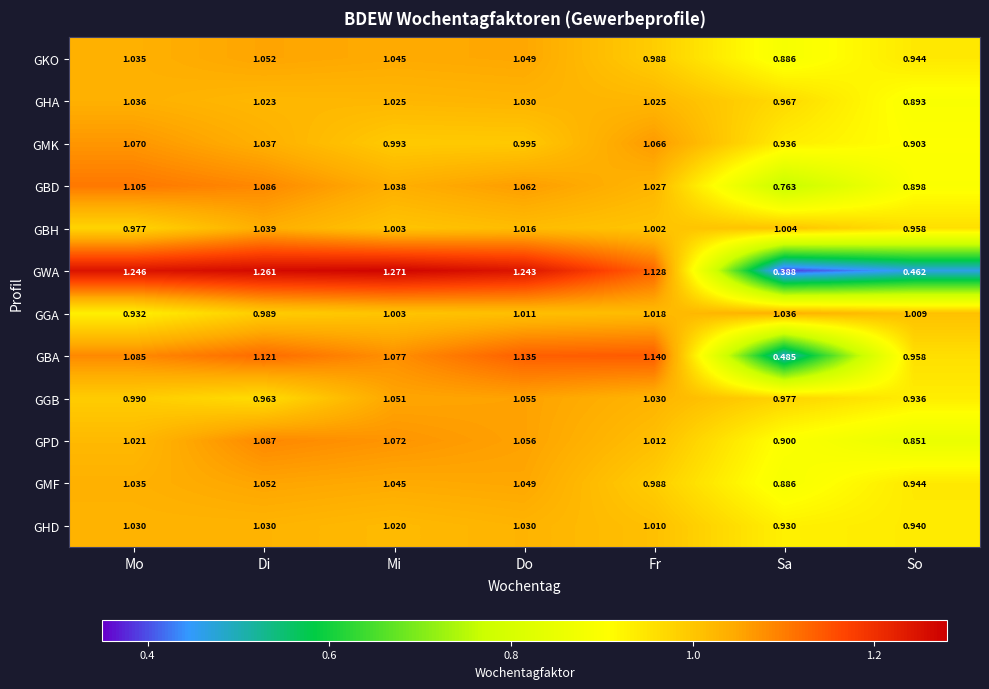

Is the value of GPD at Fr greater than the value of GKO at Fr?

Yes